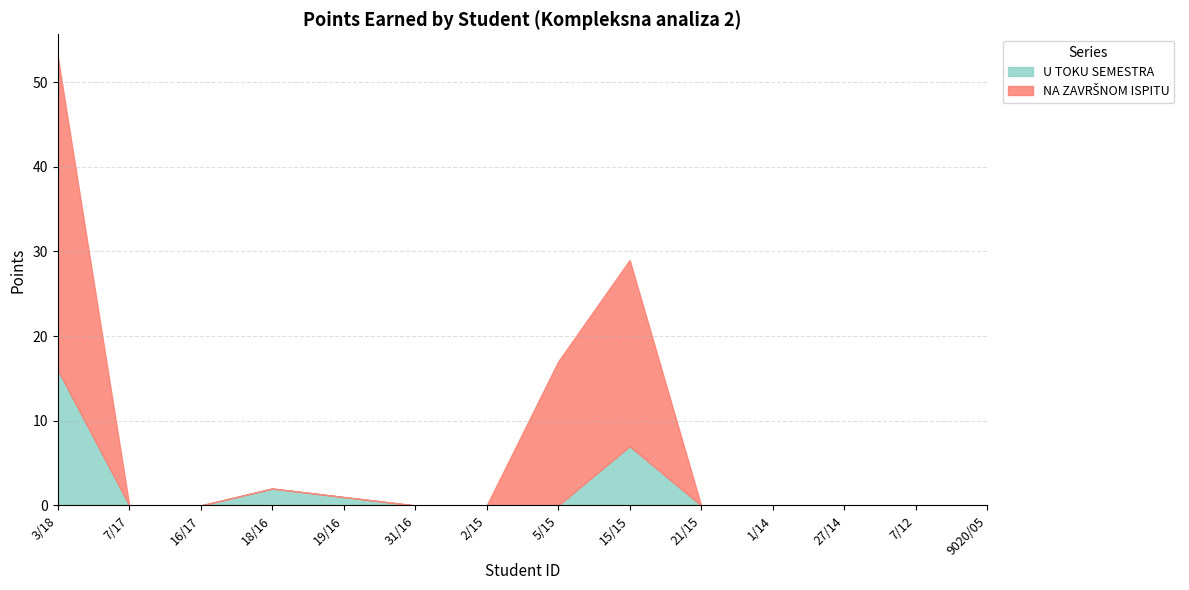

Count the number of categories in the chart.

14